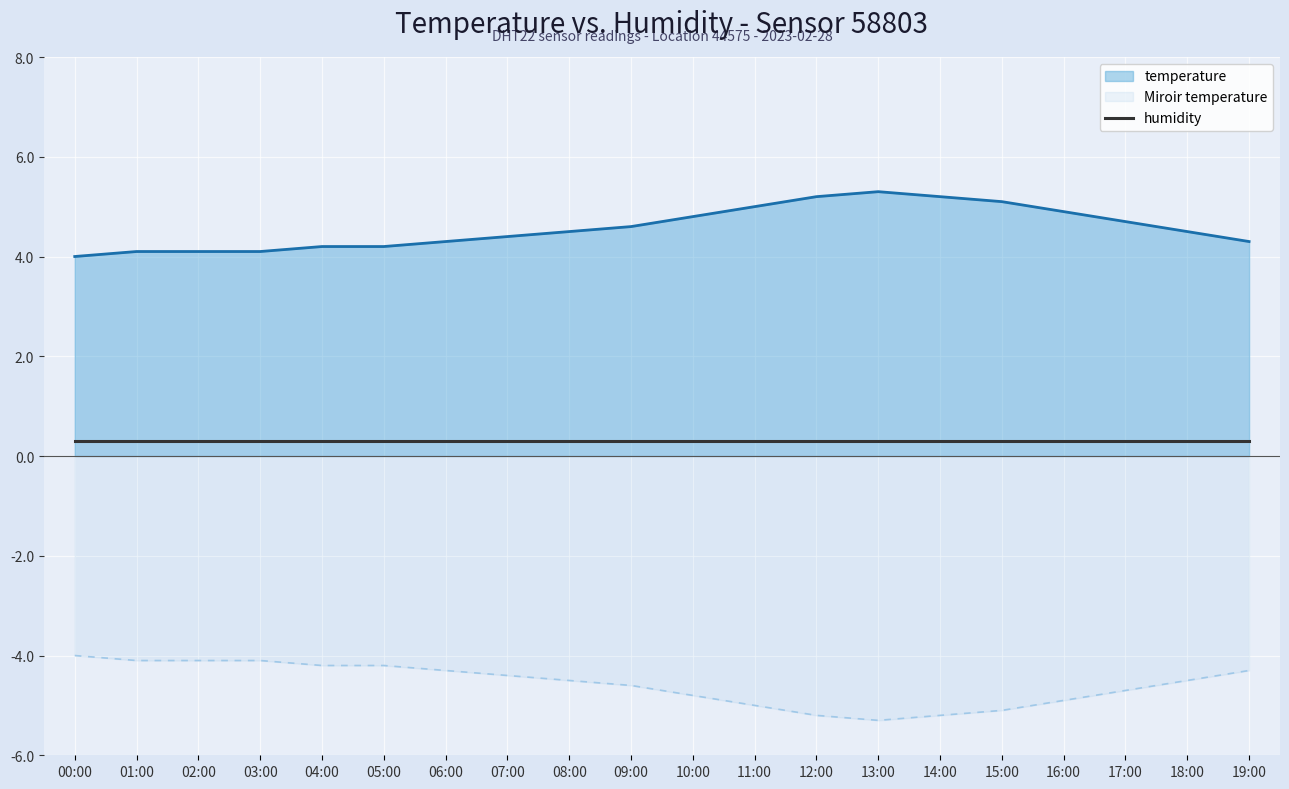

What is the label of the 6th point from the right?

14:00